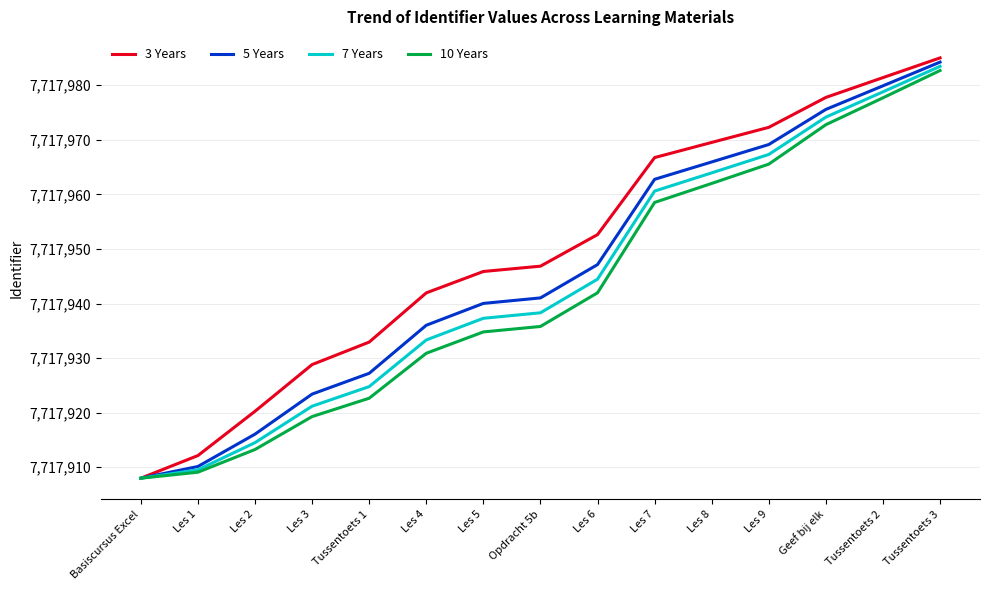

Reading left to right, extract all data points from this chart.

3 Years: Basiscursus Excel=7717908.0	Les 1=7717912.2	Les 2=7717920.3	Les 3=7717928.8	Tussentoets 1=7717932.9	Les 4=7717942.0	Les 5=7717945.9	Opdracht 5b=7717946.8	Les 6=7717952.6	Les 7=7717966.7	Les 8=7717969.5	Les 9=7717972.3	Geef bij elk=7717977.8	Tussentoets 2=7717981.4	Tussentoets 3=7717985.0
5 Years: Basiscursus Excel=7717908.0	Les 1=7717910.1	Les 2=7717916.1	Les 3=7717923.4	Tussentoets 1=7717927.2	Les 4=7717936.0	Les 5=7717940.0	Opdracht 5b=7717941.0	Les 6=7717947.1	Les 7=7717962.8	Les 8=7717965.9	Les 9=7717969.1	Geef bij elk=7717975.6	Tussentoets 2=7717979.9	Tussentoets 3=7717984.2
7 Years: Basiscursus Excel=7717908.0	Les 1=7717909.5	Les 2=7717914.5	Les 3=7717921.2	Tussentoets 1=7717924.8	Les 4=7717933.3	Les 5=7717937.3	Opdracht 5b=7717938.3	Les 6=7717944.5	Les 7=7717960.6	Les 8=7717963.9	Les 9=7717967.3	Geef bij elk=7717974.2	Tussentoets 2=7717978.8	Tussentoets 3=7717983.5
10 Years: Basiscursus Excel=7717908.0	Les 1=7717909.1	Les 2=7717913.3	Les 3=7717919.3	Tussentoets 1=7717922.7	Les 4=7717930.9	Les 5=7717934.8	Opdracht 5b=7717935.8	Les 6=7717942.0	Les 7=7717958.5	Les 8=7717962.0	Les 9=7717965.5	Geef bij elk=7717972.8	Tussentoets 2=7717977.7	Tussentoets 3=7717982.7